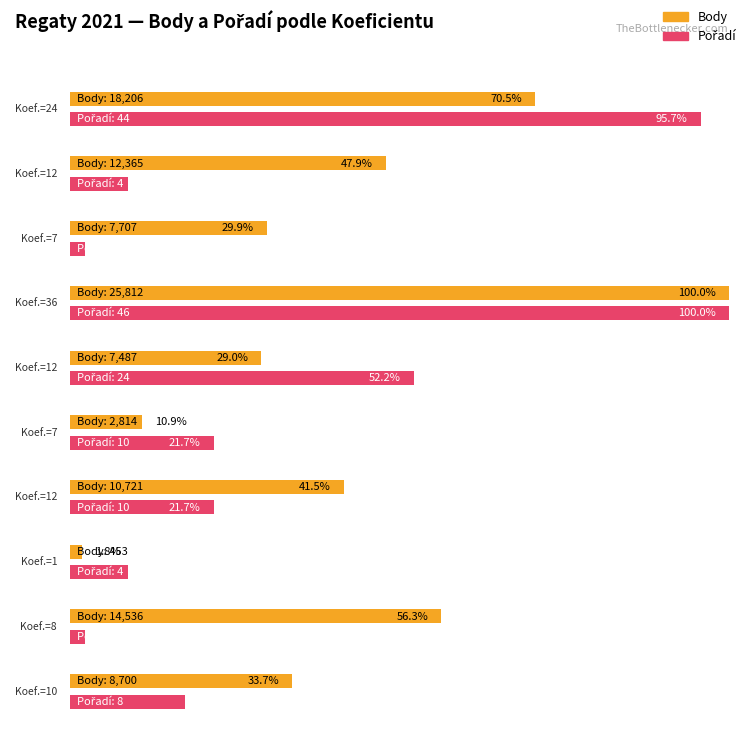

The Pořadí series shows 46 at 36. True or false?

True